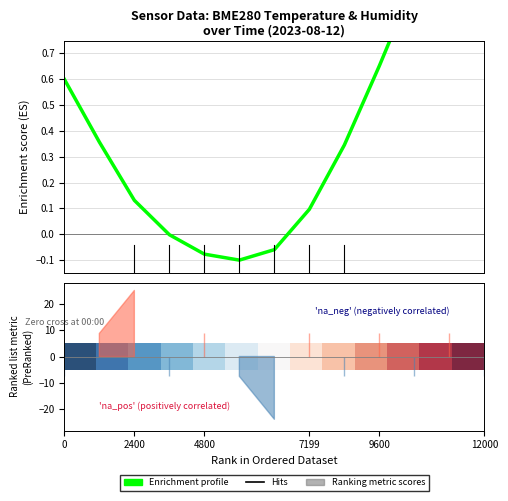

Is the value of row_0 at 0 greater than the value of Enrichment profile at 2400?

No